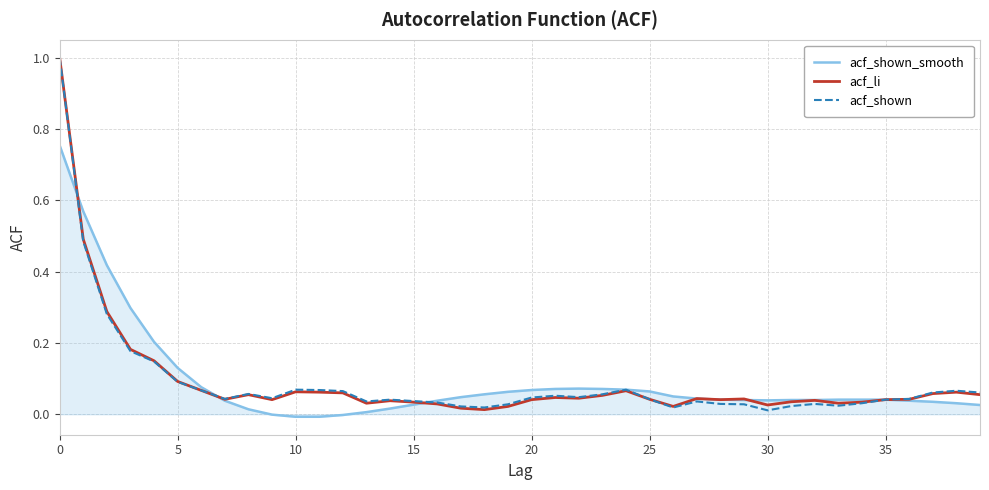

What is the highest value of the acf_shown series?

1.0